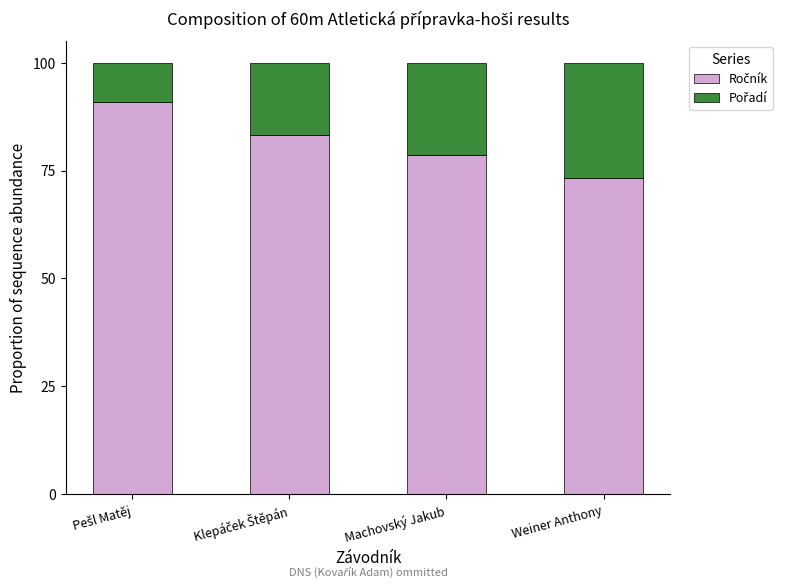

What is the total value across all series at Machovský Jakub?

100.0